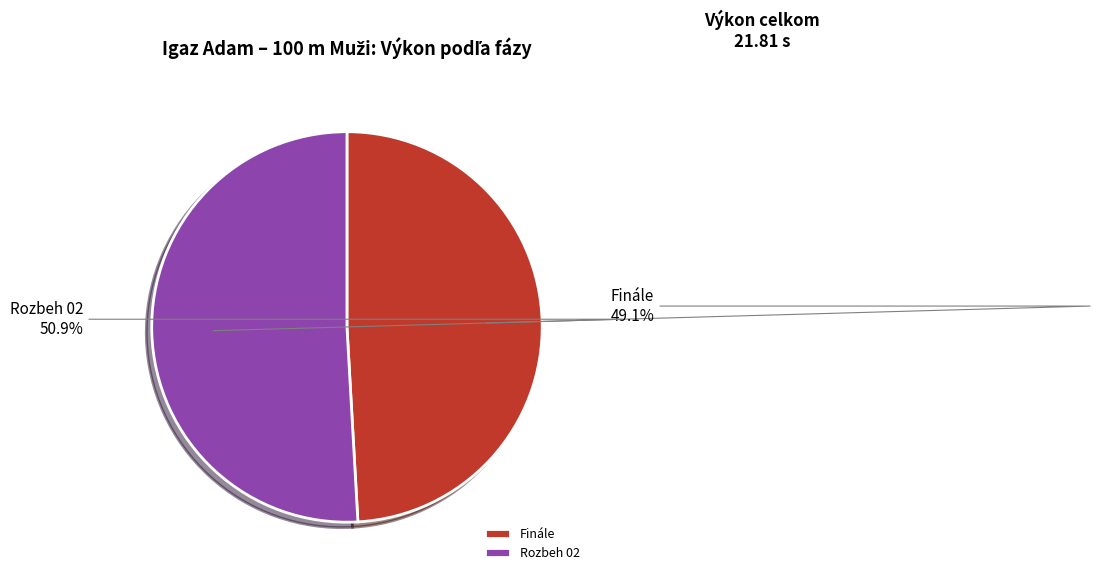

Does any single category account for the majority?

Yes